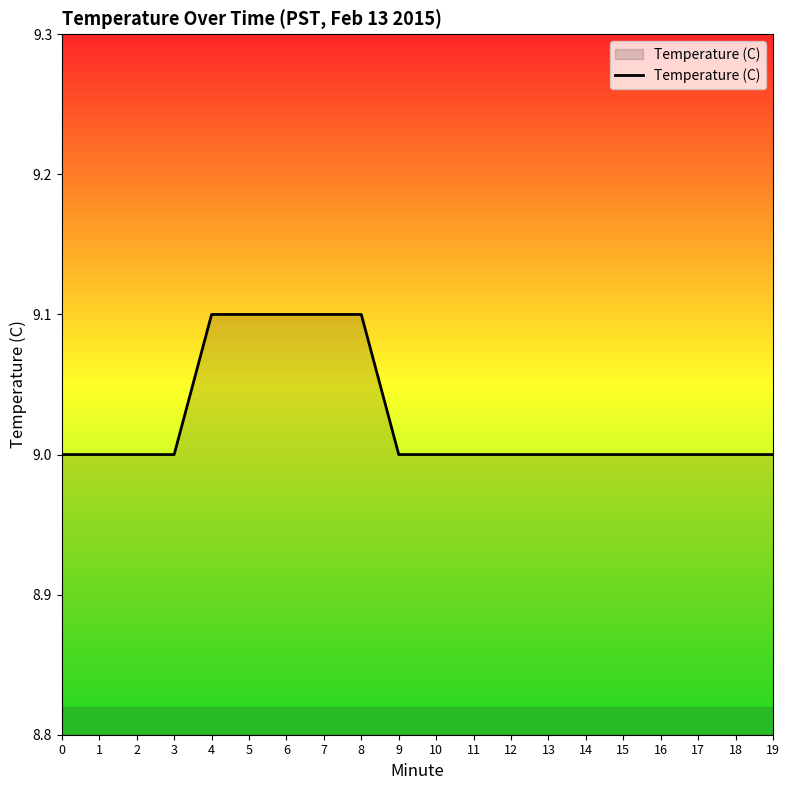

What is the sum of the values at 14 and 18?

18.0